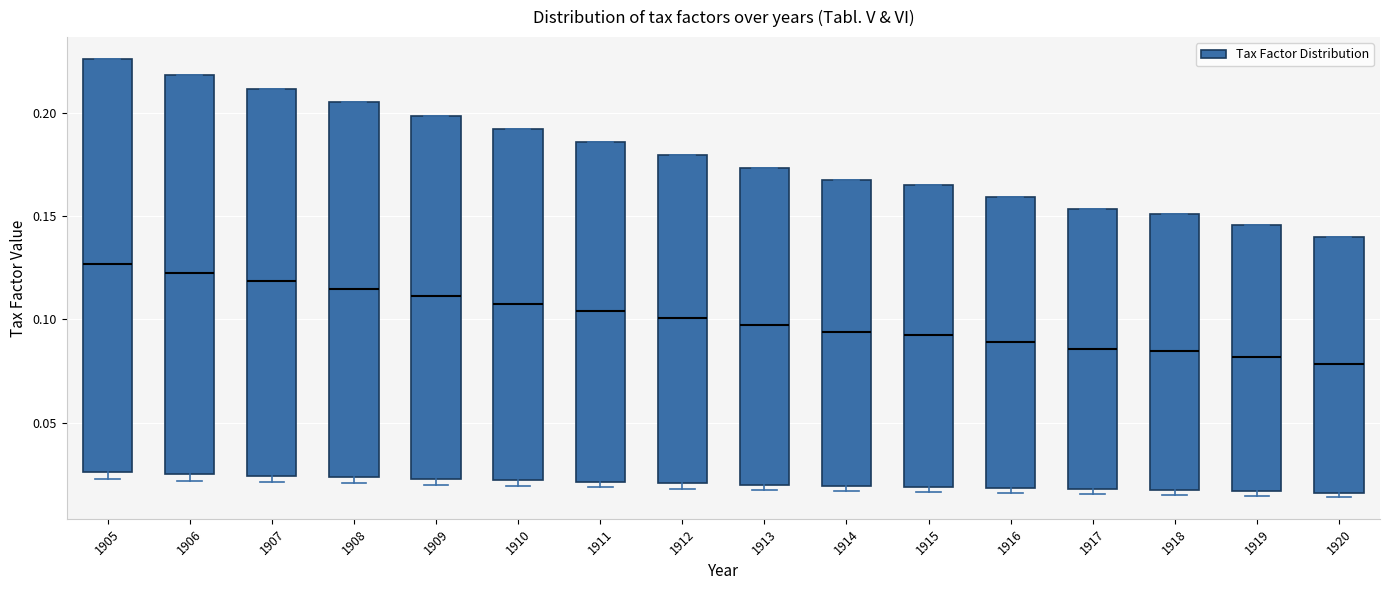

Where is the upper edge of the box at x = 1907 on the y-axis? The values are not printed on the chart, so give them approximately, as read against the axis.

0.210